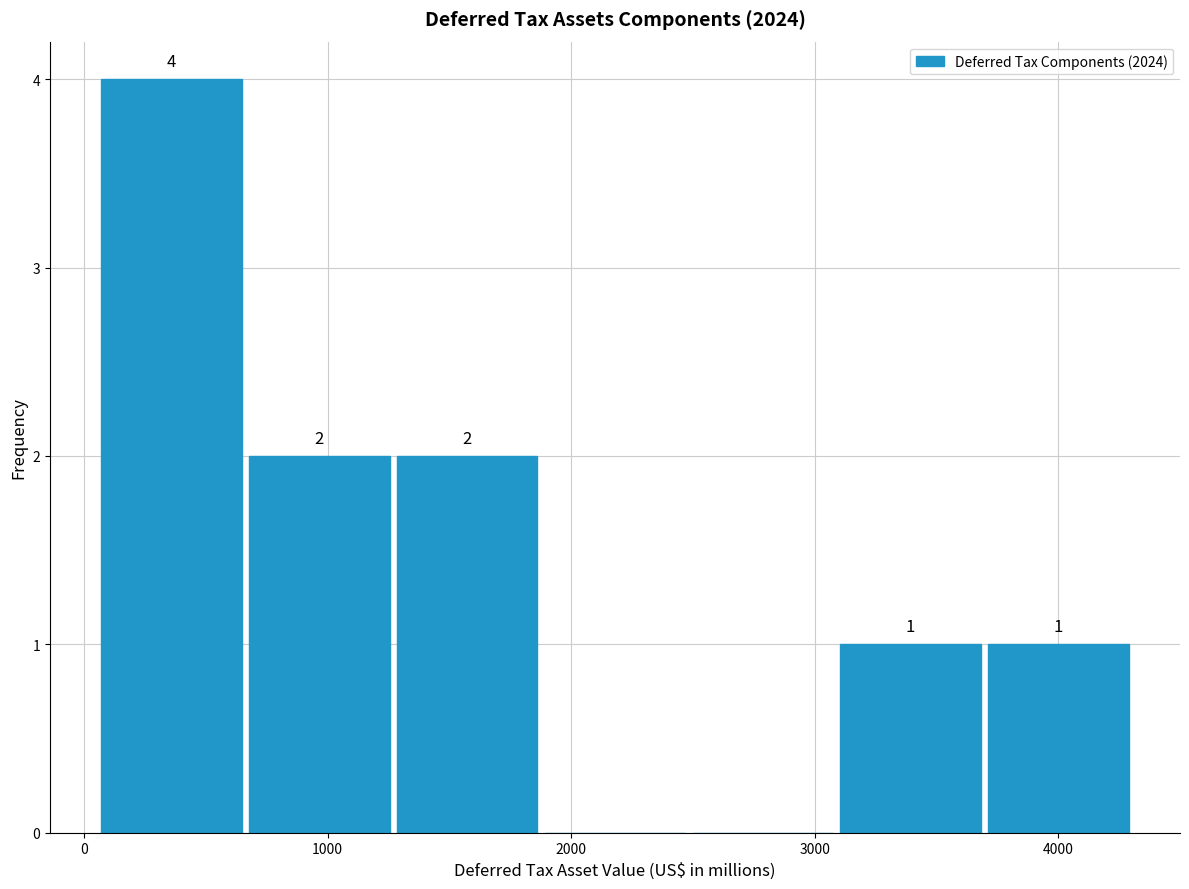

Over which range of the x-axis is the bar tallest?

100 to 700